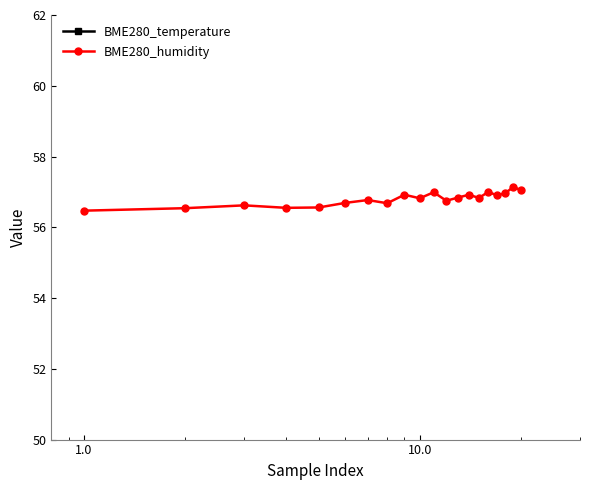

List the series in order of their overall mean, lowest first.

BME280_temperature, BME280_humidity